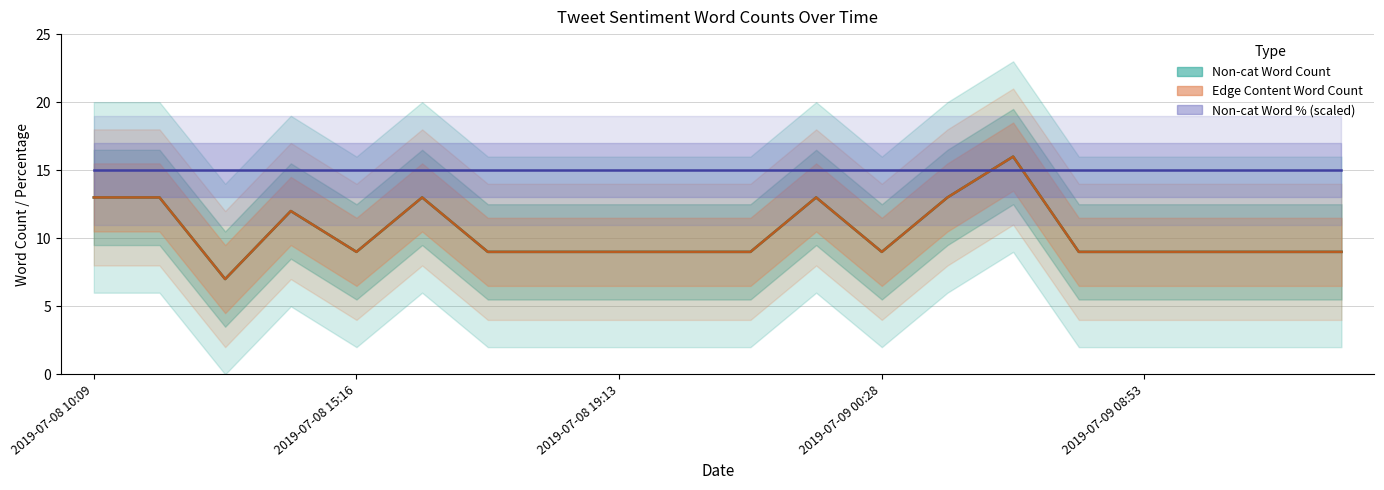

What is the average value of the Non-cat Word % (scaled) series?

15